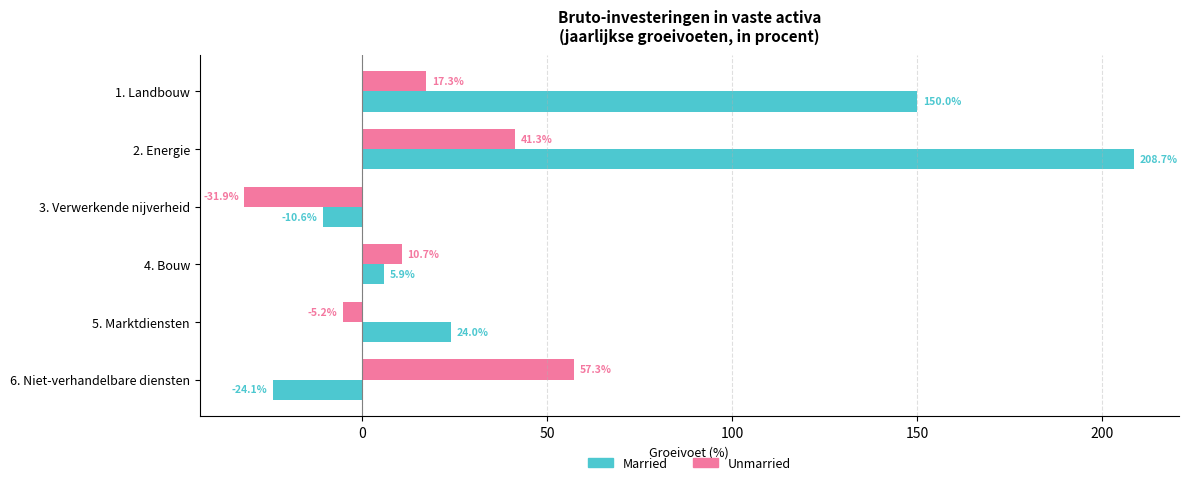

What is the spread (max minus min) of values at 6. Niet-verhandelbare diensten?

81.4